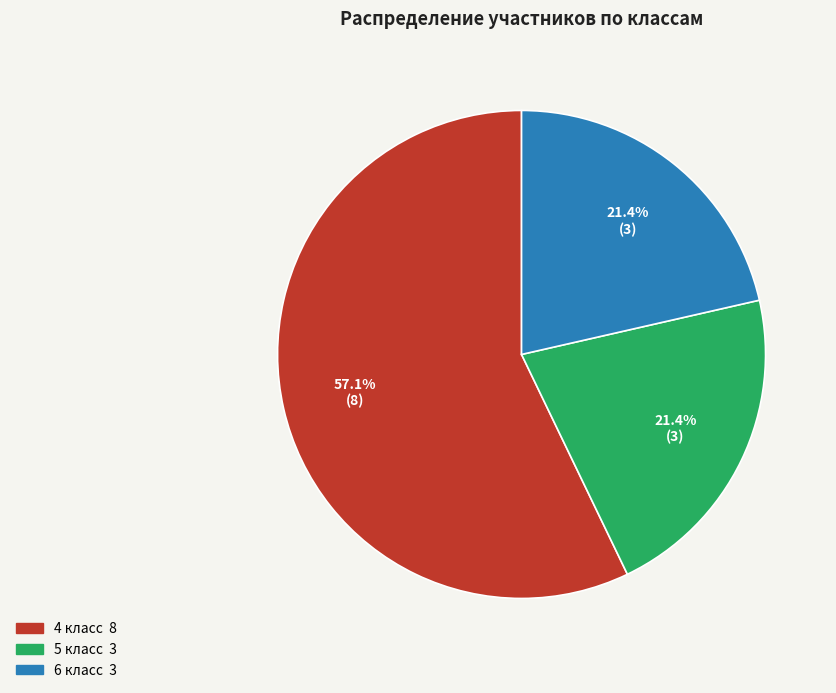

True or false: 5 класс accounts for 21% of the total.

True